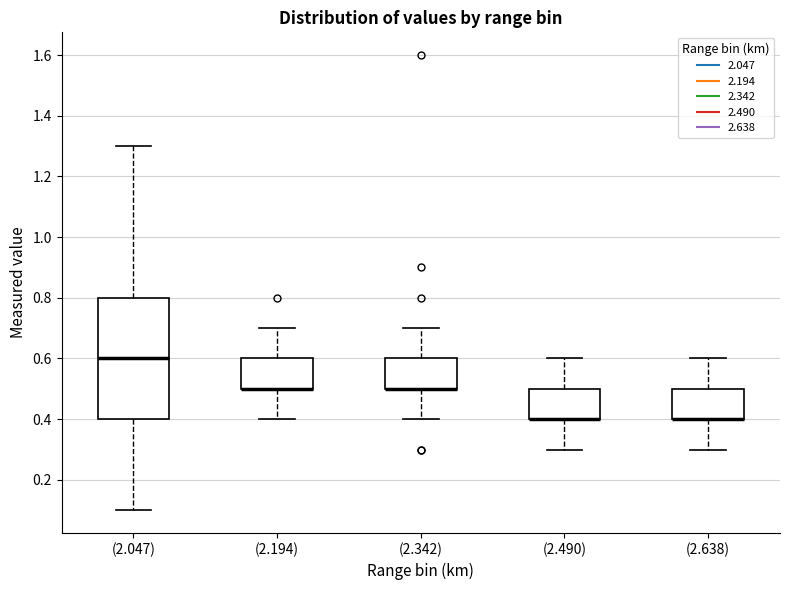

Reading left to right, transcribe this box plot: for each box, give where its median line is, the range the box spans, and where its two whiskers end, as read against the y-axis. The values are not printed on the chart, so give them approximately, as read against the axis.

(2.047): median 0.6, box 0.4 to 0.8, whiskers 0.1 to 1.3
(2.194): median 0.5 (drawn on the box's lower edge), box 0.5 to 0.6, whiskers 0.4 to 0.7
(2.342): median 0.5 (drawn on the box's lower edge), box 0.5 to 0.6, whiskers 0.4 to 0.7
(2.490): median 0.4 (drawn on the box's lower edge), box 0.4 to 0.5, whiskers 0.3 to 0.6
(2.638): median 0.4 (drawn on the box's lower edge), box 0.4 to 0.5, whiskers 0.3 to 0.6